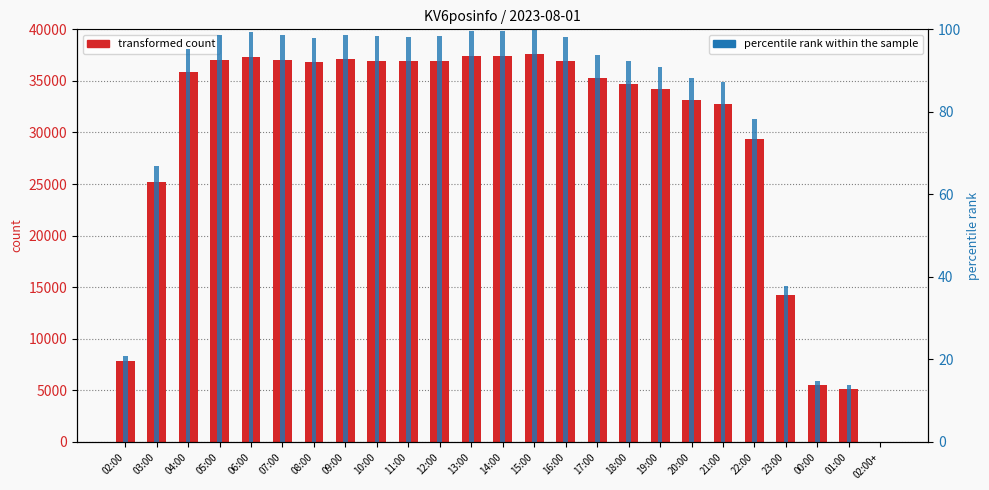

Count the number of categories in the chart.

25